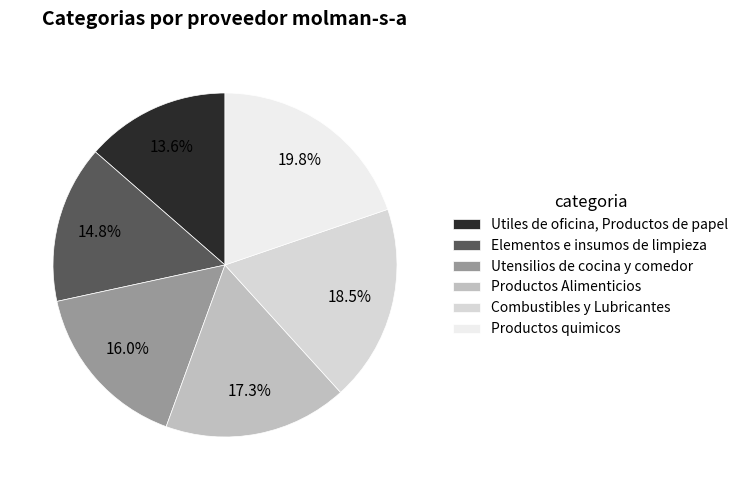

To the nearest percent, what is the average slice percentage?

17%